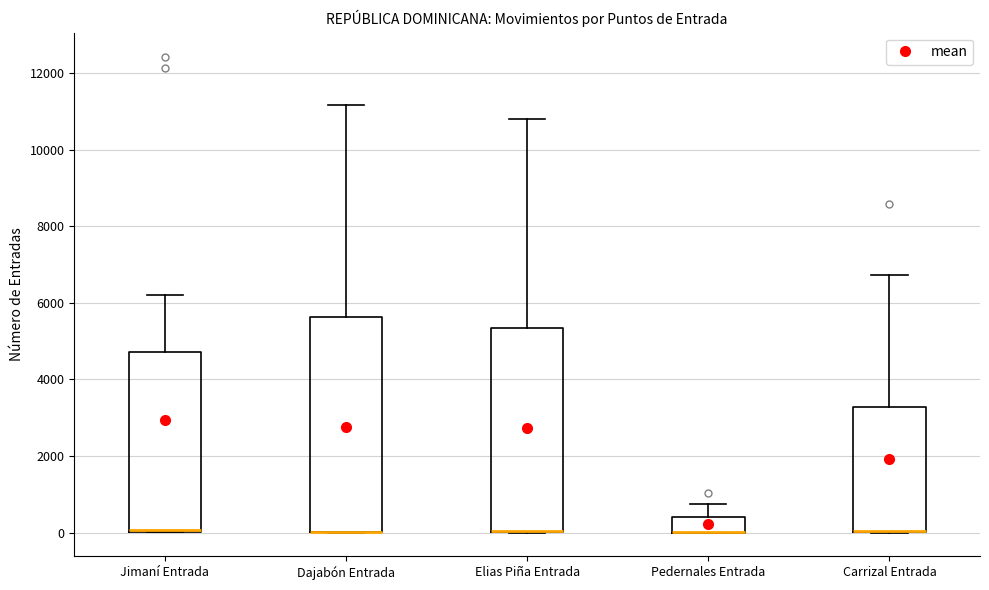

Reading left to right, read every box against the y-axis: the position of its median line, the range the box covers, and the ends of its whiskers. The values are not printed on the chart, so give them approximately, as read against the axis.

Jimaní Entrada: median 0 (drawn on the box's lower edge), box 0 to 4800, whiskers 0 to 6200
Dajabón Entrada: median 0 (drawn on the box's lower edge), box 0 to 5600, whiskers 0 to 11200
Elias Piña Entrada: median 0 (drawn on the box's lower edge), box 0 to 5400, whiskers 0 to 10800
Pedernales Entrada: median 0 (drawn on the box's lower edge), box 0 to 400, whiskers 0 to 800
Carrizal Entrada: median 0 (drawn on the box's lower edge), box 0 to 3200, whiskers 0 to 6800